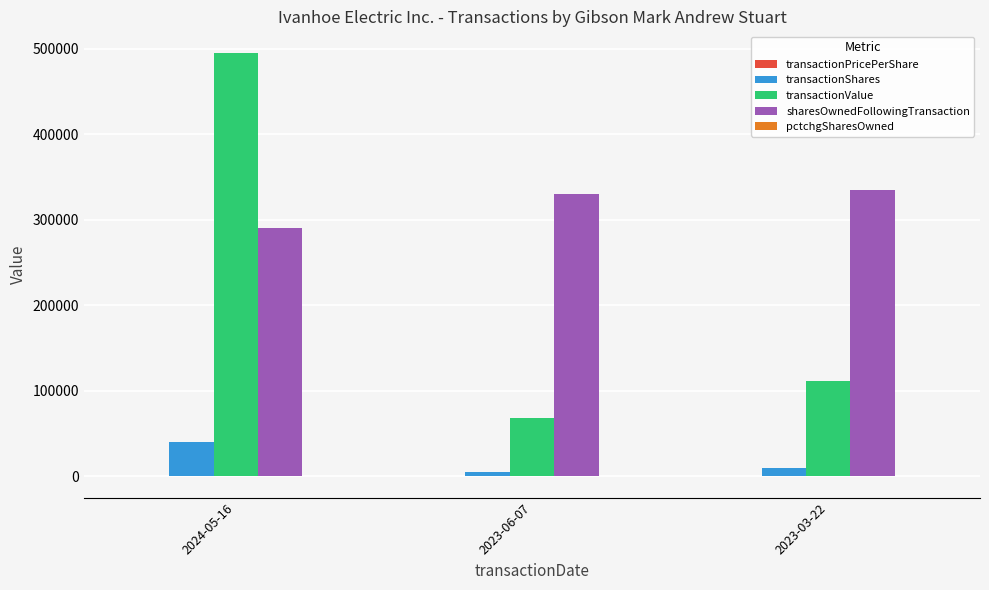

Which category has the highest value across all series?

2024-05-16